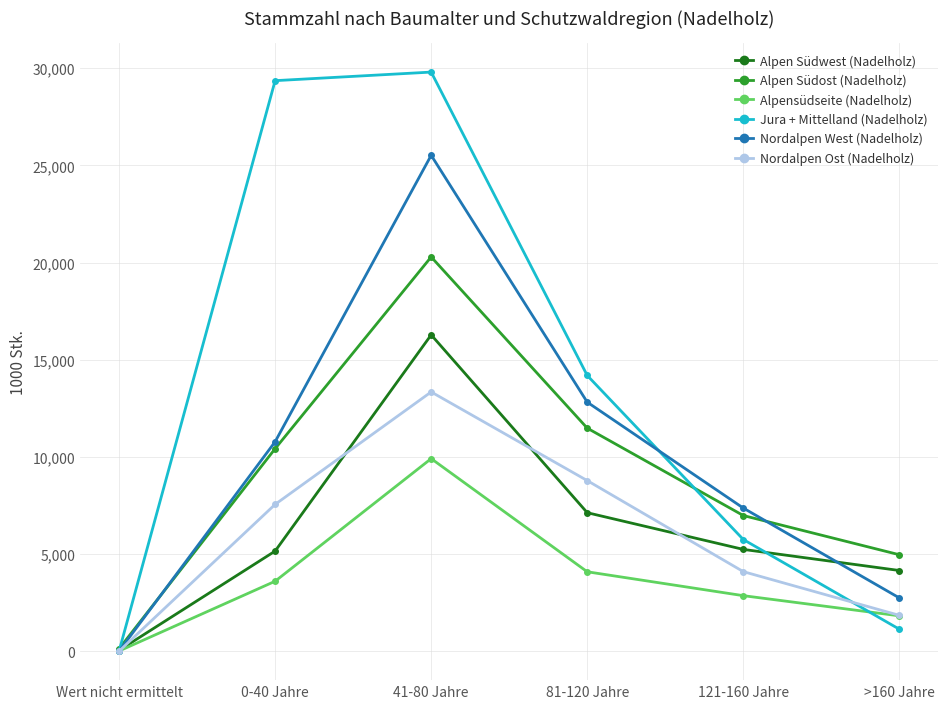

Is the value of Alpen Südost (Nadelholz) at 0-40 Jahre greater than the value of Jura + Mittelland (Nadelholz) at 81-120 Jahre?

No